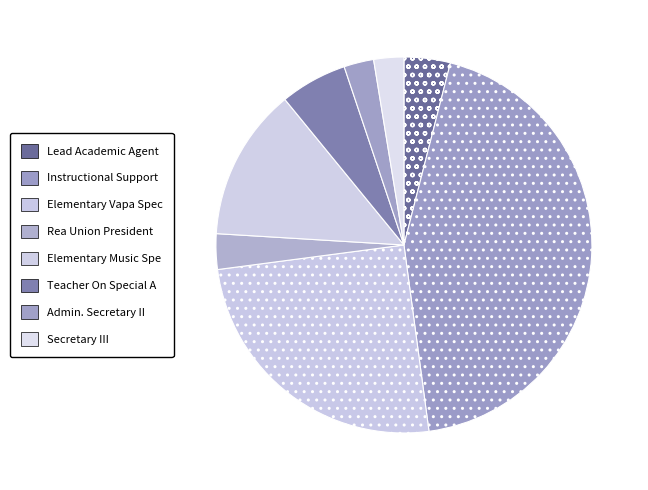

What percentage is the Secretary III slice, to the nearest percent?

3%